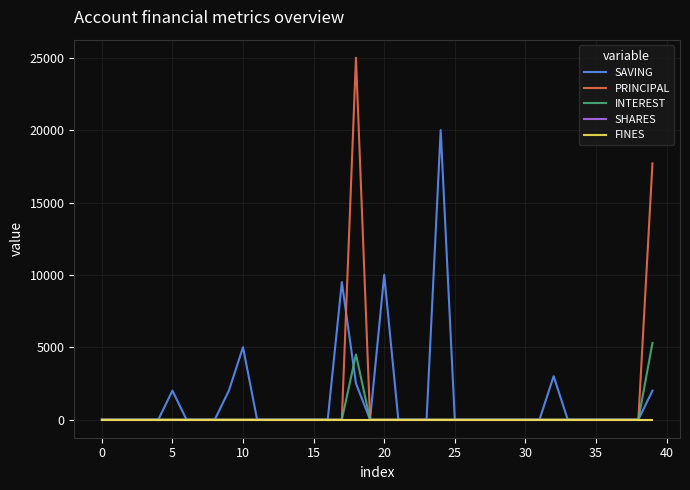

What is the highest value of the SAVING series?

20000